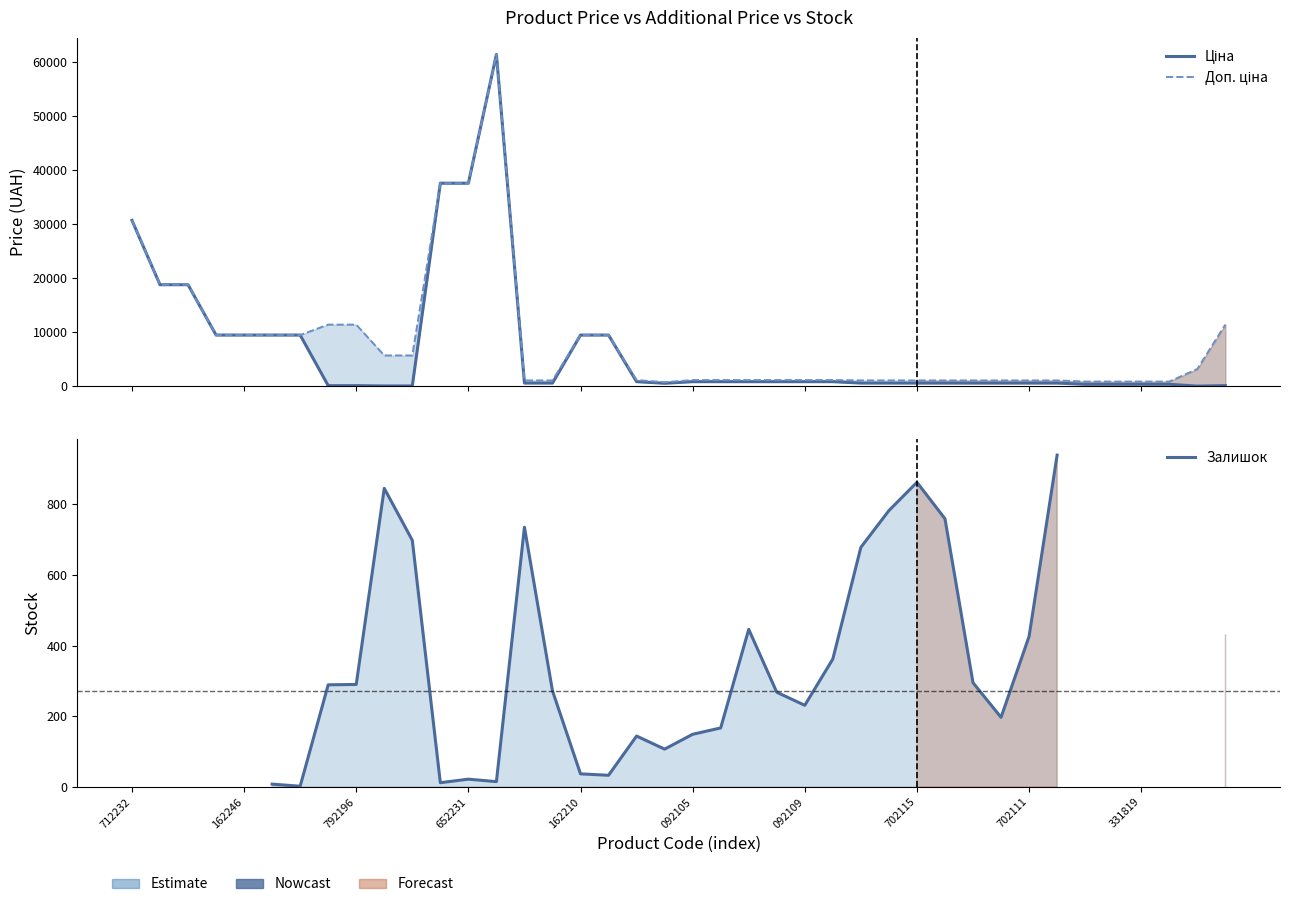

What are all the series names shown in the legend?

Ціна, Доп. ціна, Залишок